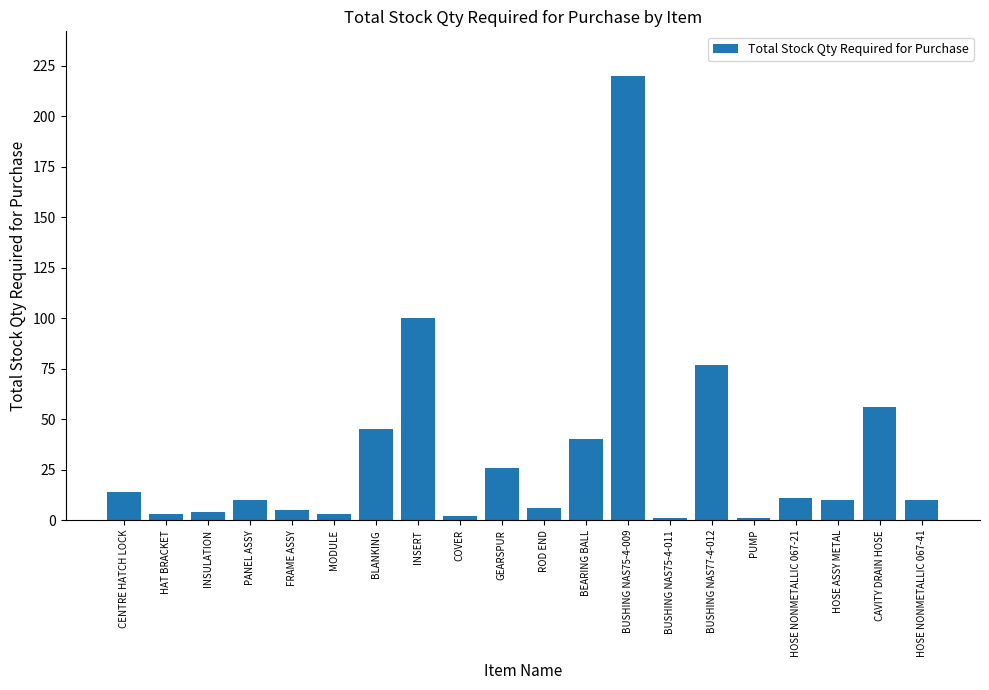

At which category does the chart reach its peak across all series?

BUSHING NAS75-4-009